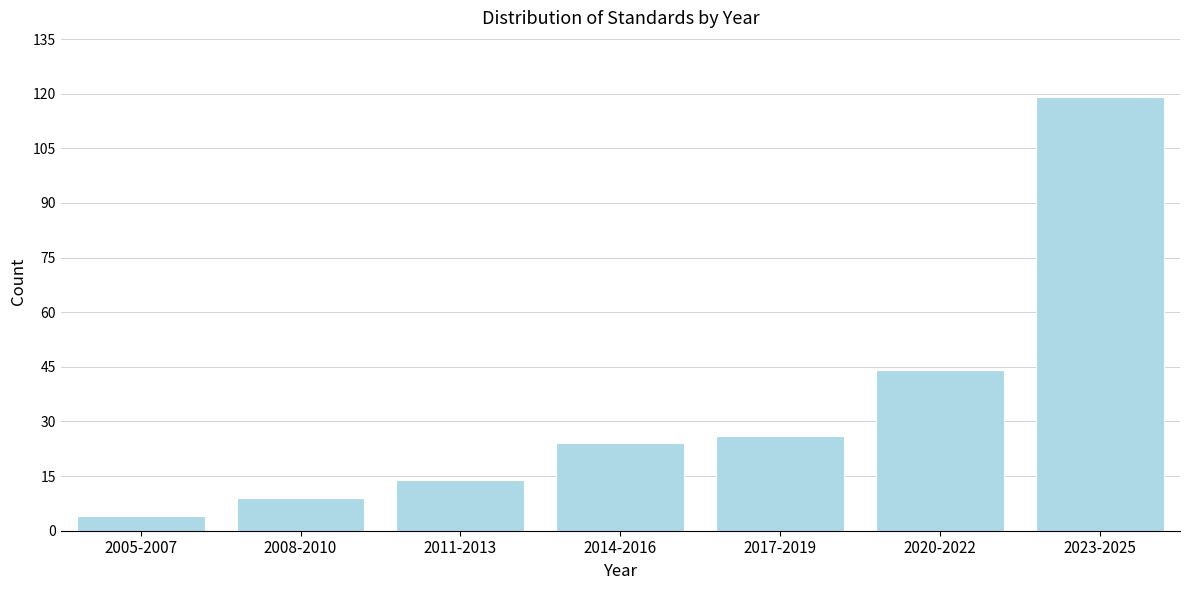

Reading left to right, list all the values displayed in this chart.

2005-2007=4	2008-2010=9	2011-2013=14	2014-2016=24	2017-2019=26	2020-2022=44	2023-2025=119